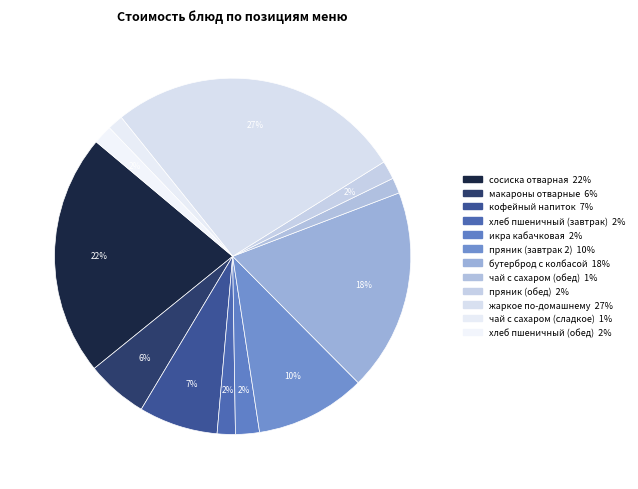

How many slices are in this pie chart?

12